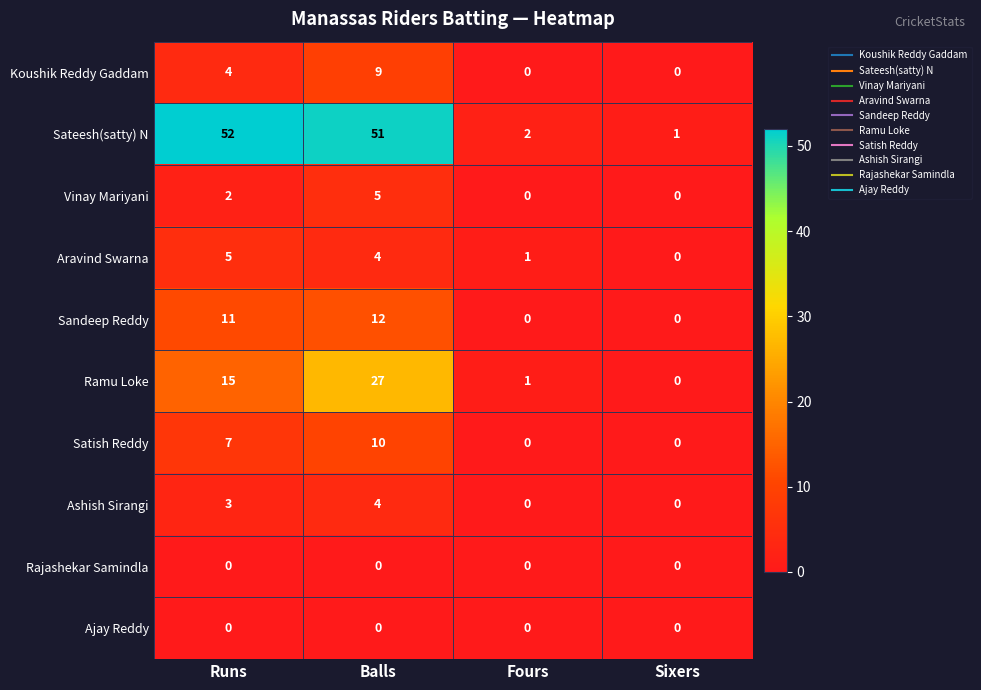

What is the difference between the maximum and minimum values in the Aravind Swarna series?

5